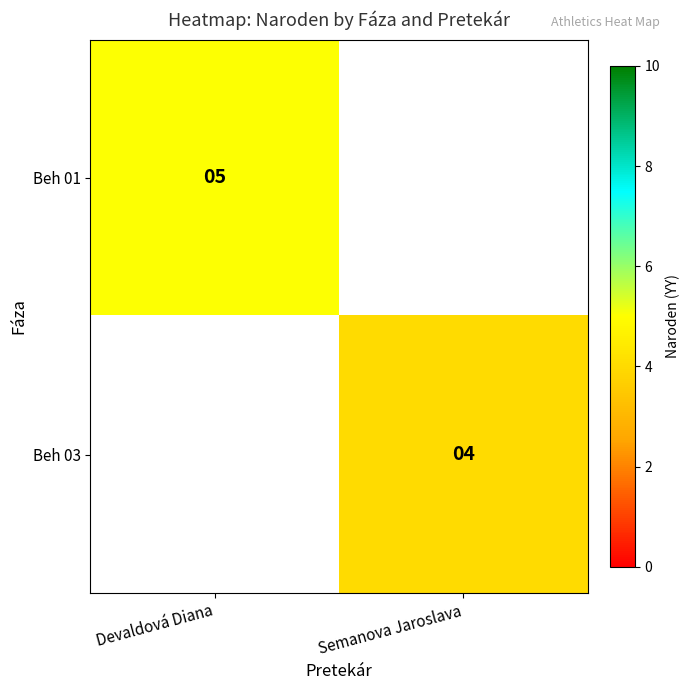

Is it true that Beh 03 equals 4 at Semanova Jaroslava?

True